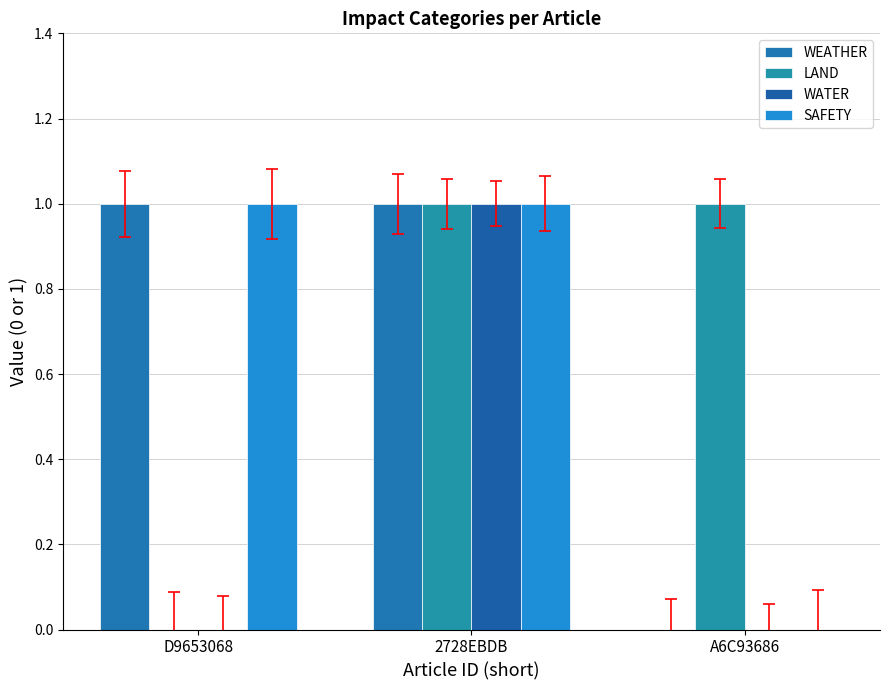

Rank the series at 2728EBDB from lowest to highest value.

WEATHER, LAND, WATER, SAFETY